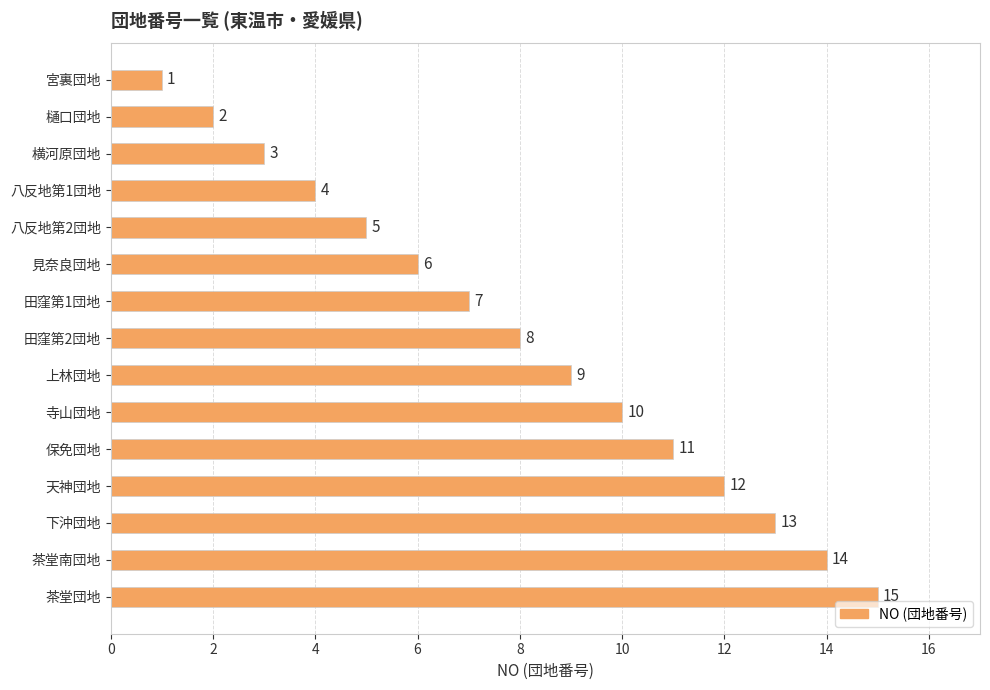

What is the value of the 15th bar from the top?

15